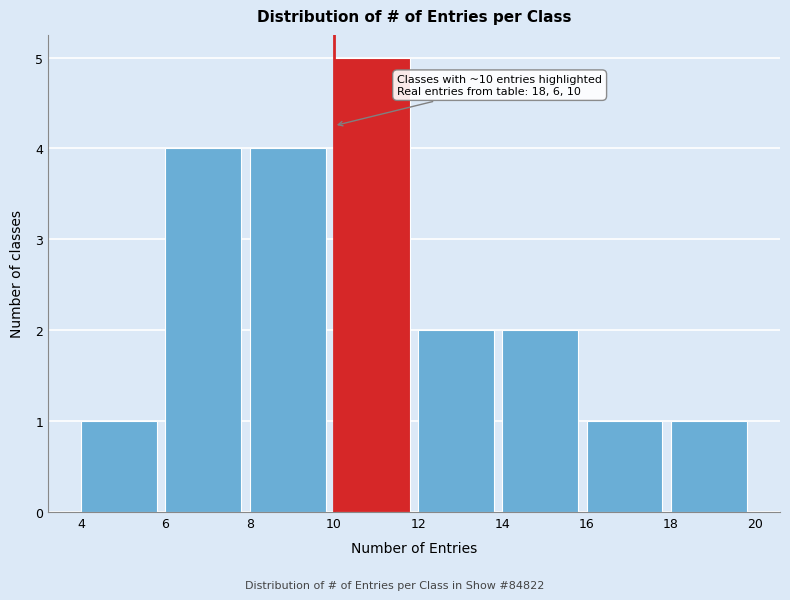

Which range on the x-axis has the tallest bar?

10 to 12